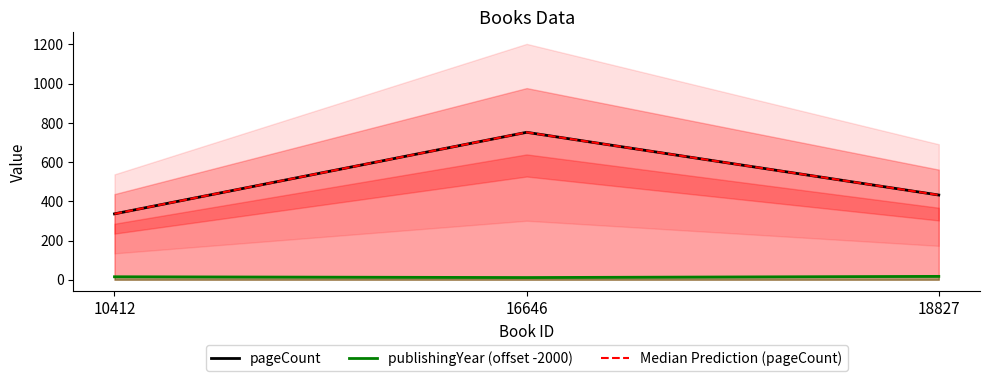

Which category has the lowest value in the pageCount series?

10412